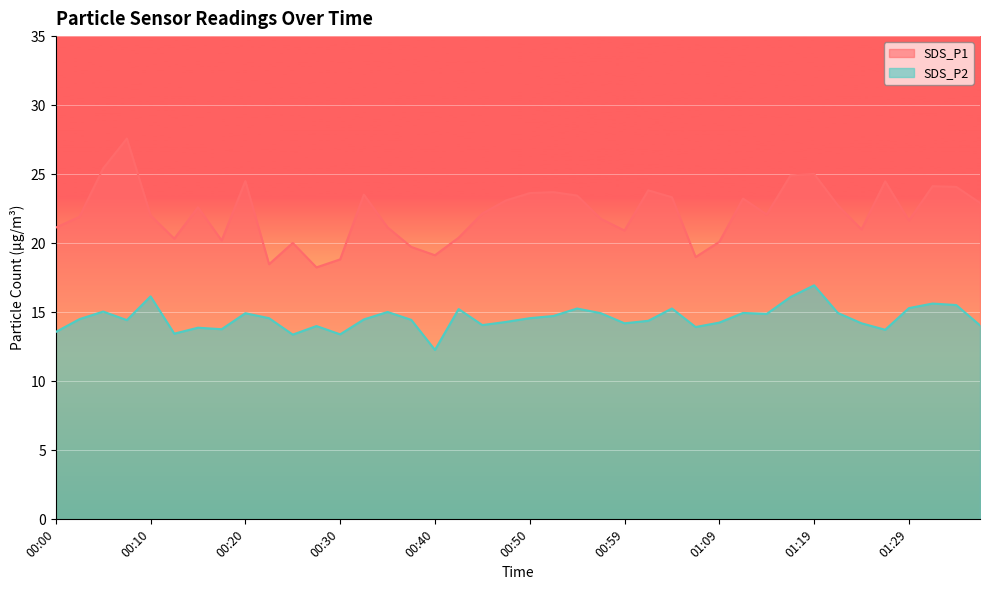

The value of SDS_P2 at 01:12 is 23.5. True or false?

False